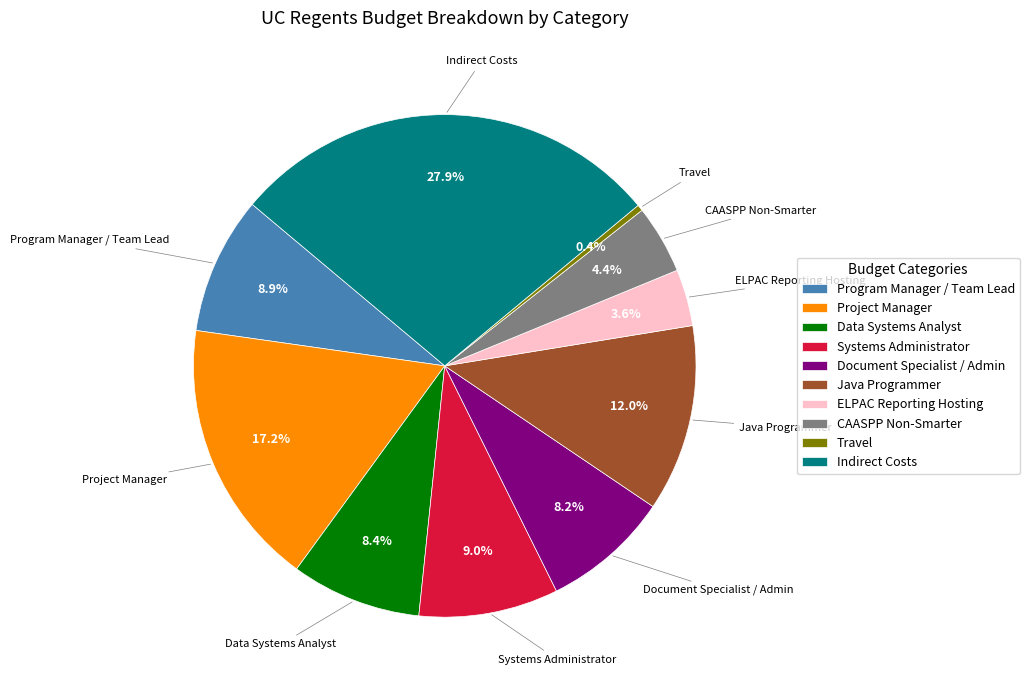

Approximately how many times larger is the value at Indirect Costs compared to Project Manager?

1.6